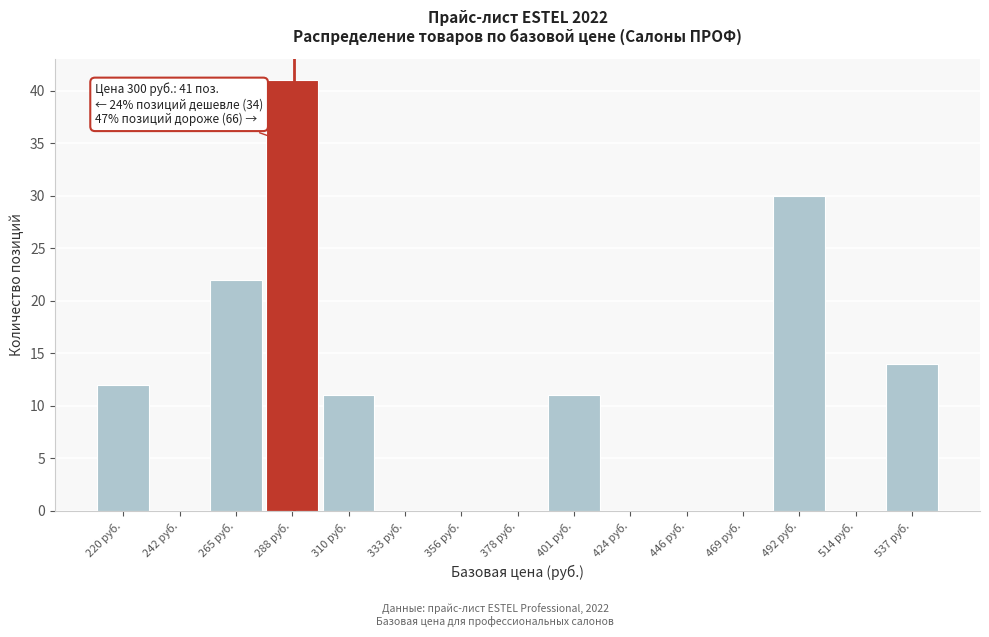

Reading left to right, extract all data points from this chart.

220 руб.=12	242 руб.=0	265 руб.=22	288 руб.=41	310 руб.=11	333 руб.=0	356 руб.=0	378 руб.=0	401 руб.=11	424 руб.=0	446 руб.=0	469 руб.=0	492 руб.=30	514 руб.=0	537 руб.=14